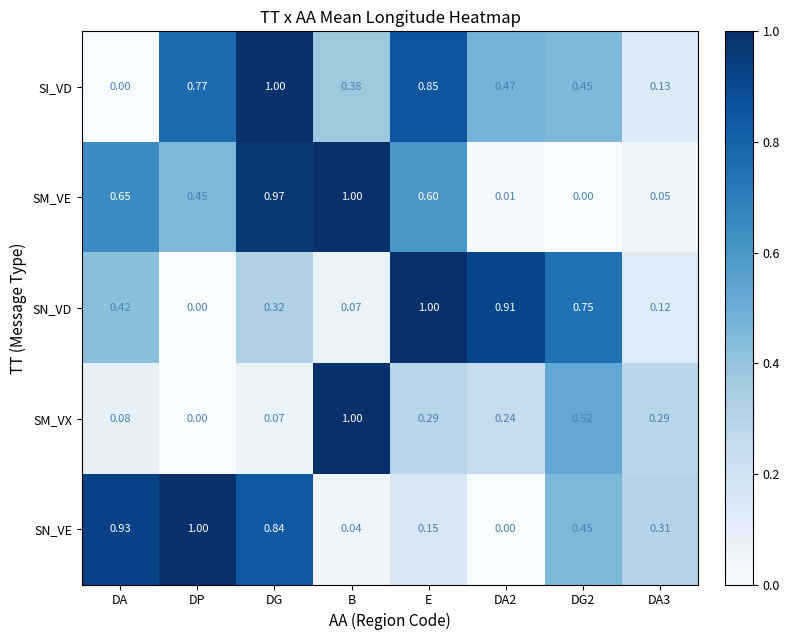

Is the value of SI_VD at DA2 greater than the value of SM_VX at B?

No